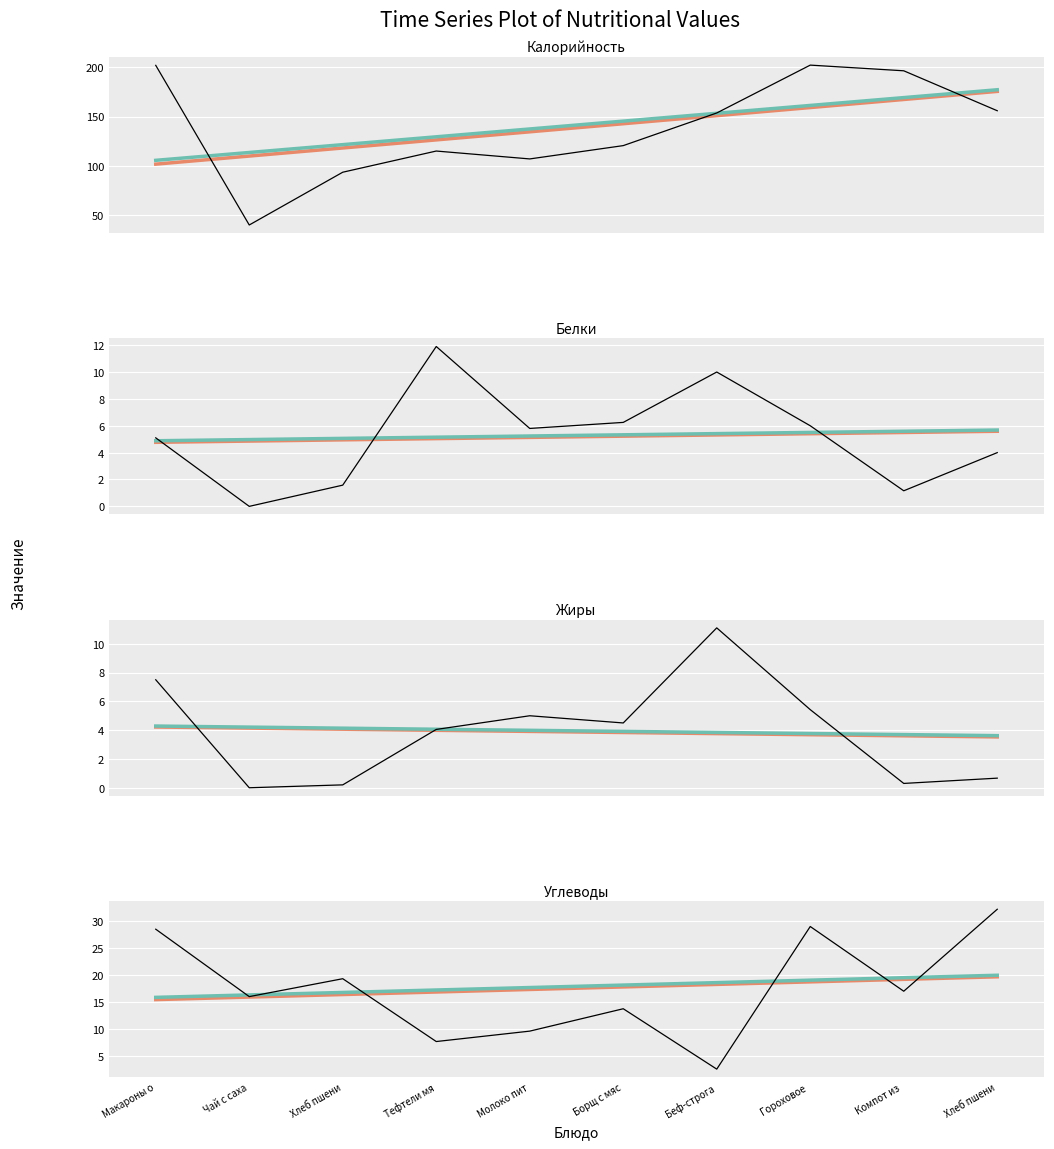

True or false: Trend 1 and Жиры intersect in this chart.

False